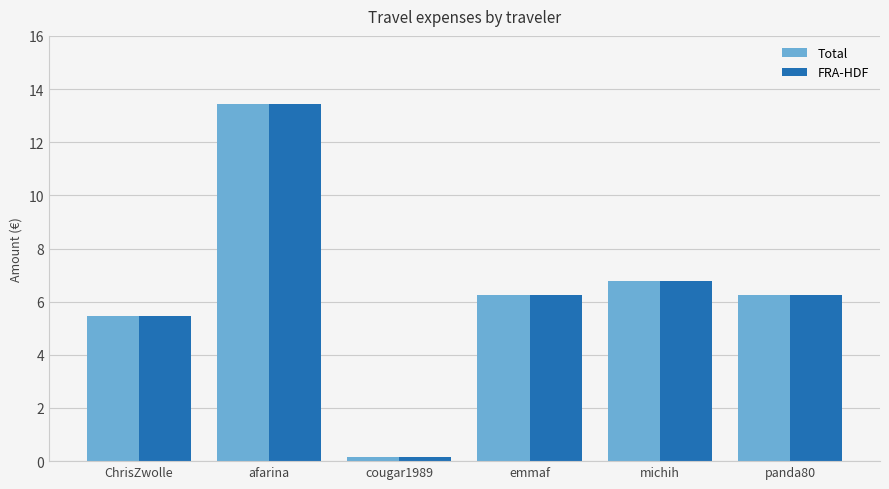

Is the value of FRA-HDF at panda80 greater than the value of Total at michih?

No